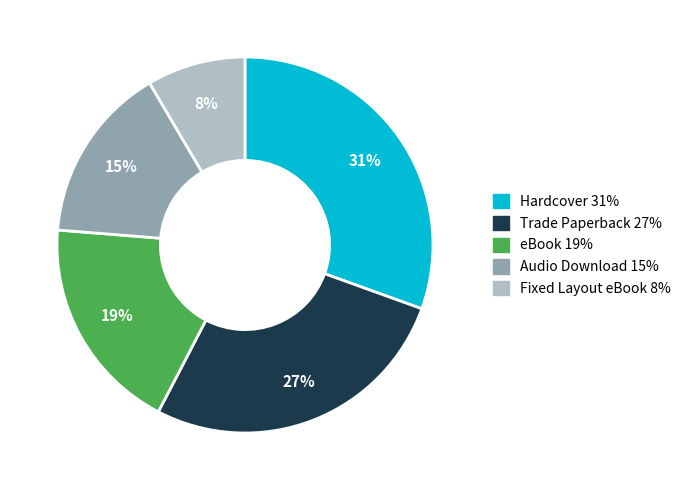

The eBook slice represents 19% of the pie. True or false?

True